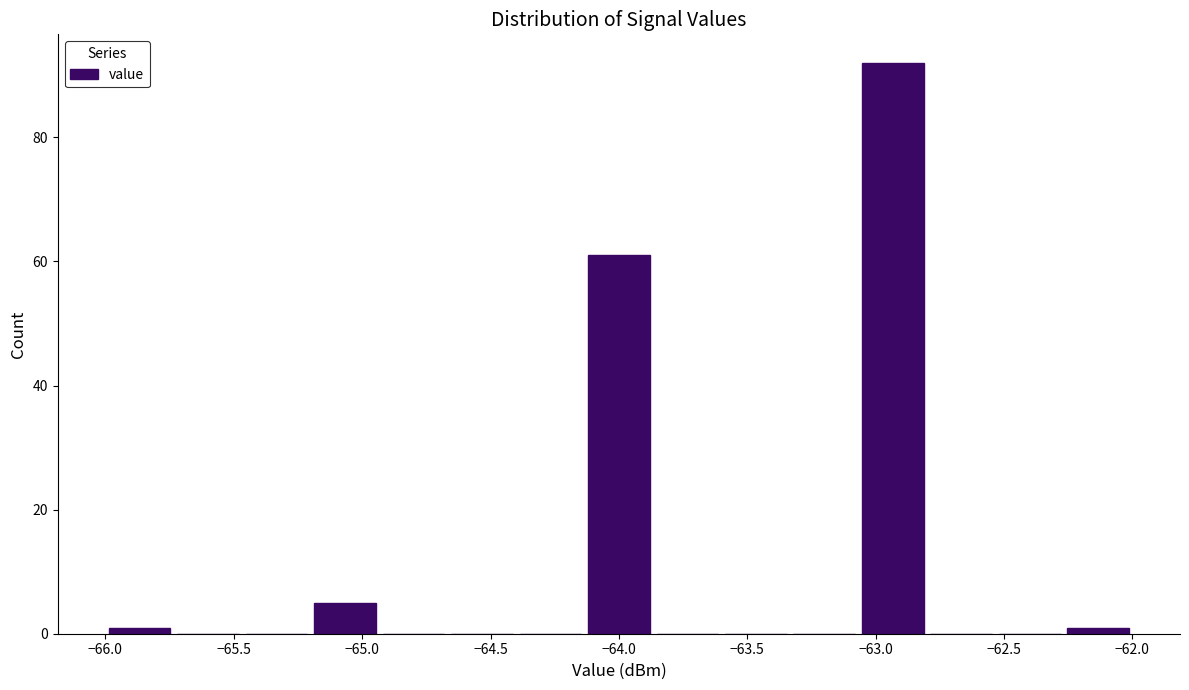

Reading left to right, transcribe this chart: for each bar, give the range it covers on the x-axis and its height. Neither the bar edges nor the heights are printed on the chart, so give them approximately, as read against the axes.

-66.00 to -65.75: under 2
-65.75 to -65.45: 0
-65.45 to -65.20: 0
-65.20 to -64.95: 6
-64.95 to -64.65: 0
-64.65 to -64.40: 0
-64.40 to -64.15: 0
-64.15 to -63.85: 62
-63.85 to -63.60: 0
-63.60 to -63.35: 0
-63.35 to -63.05: 0
-63.05 to -62.80: 92
-62.80 to -62.55: 0
-62.55 to -62.25: 0
-62.25 to -62.00: under 2